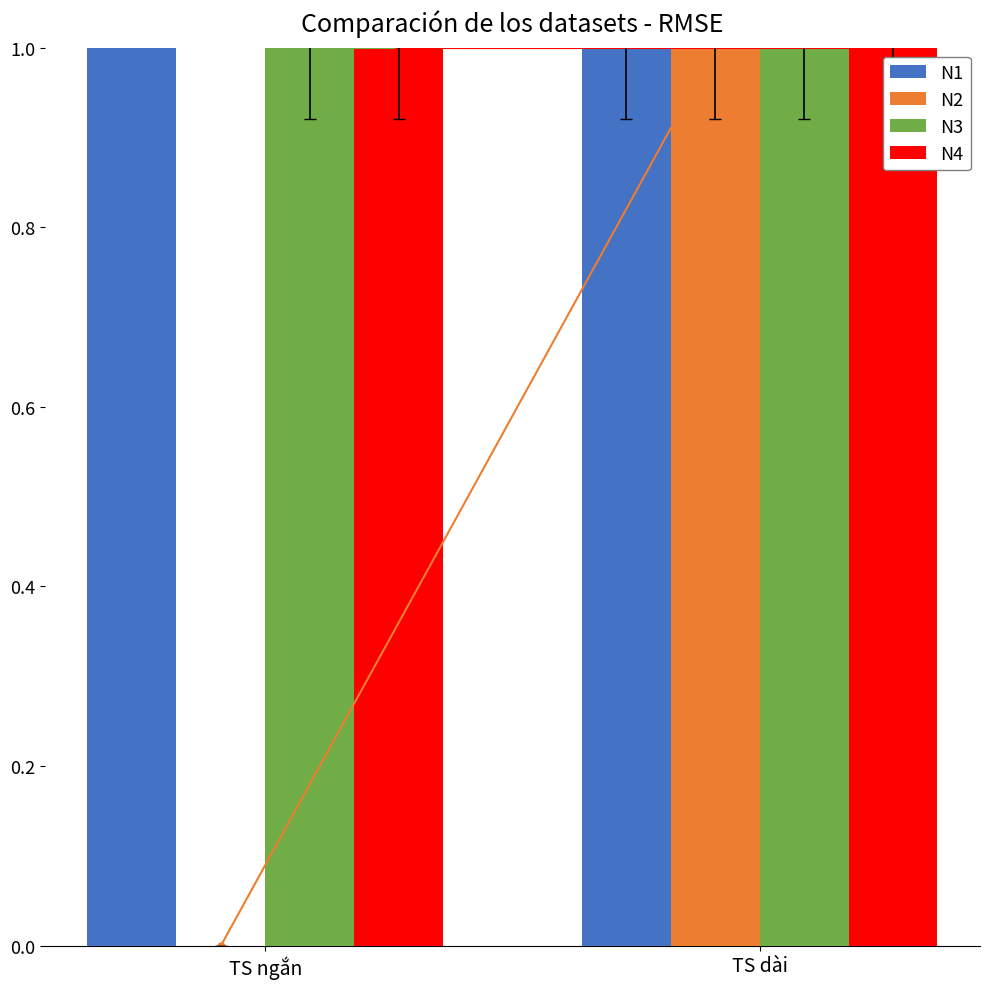

The value of N3 at TS dài is 1. True or false?

False